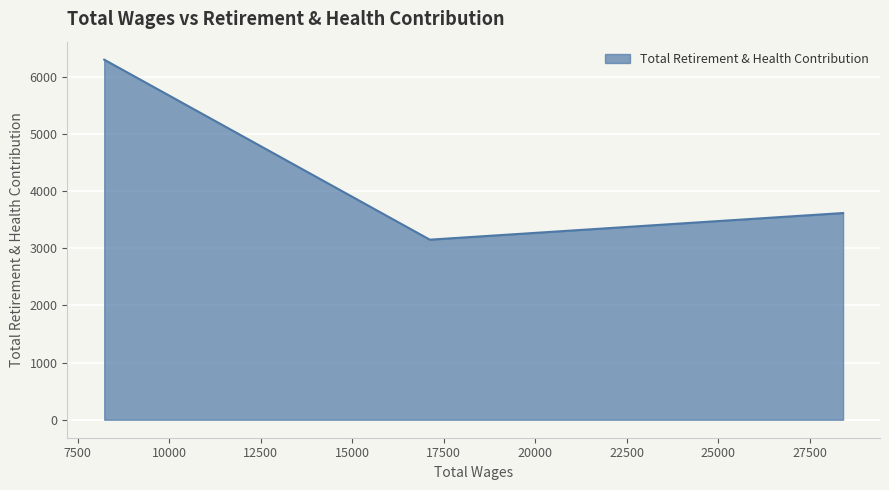

What is the smallest value displayed?

3150